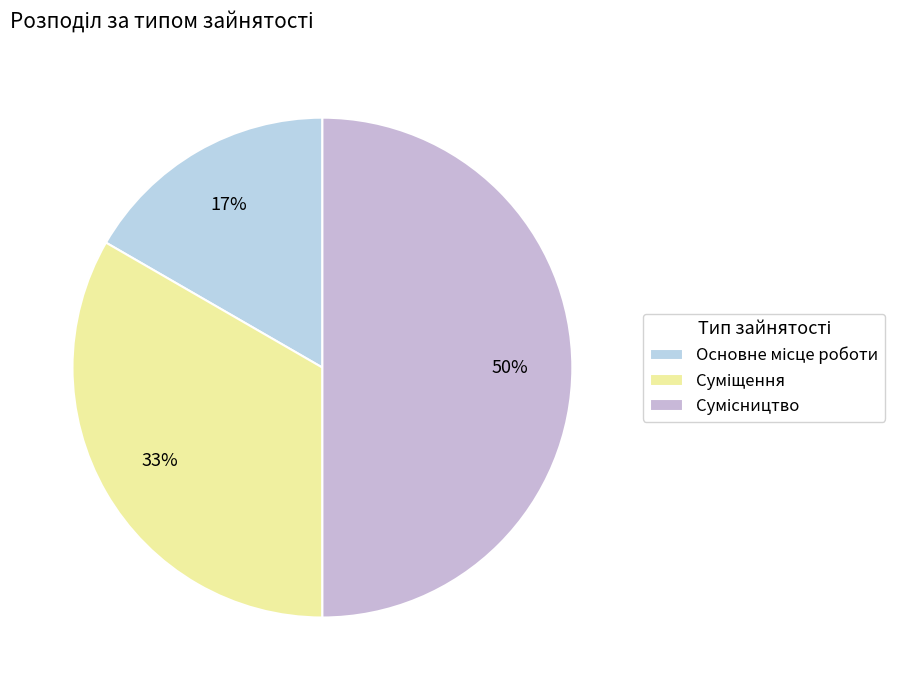

How many segments does this pie chart have?

3